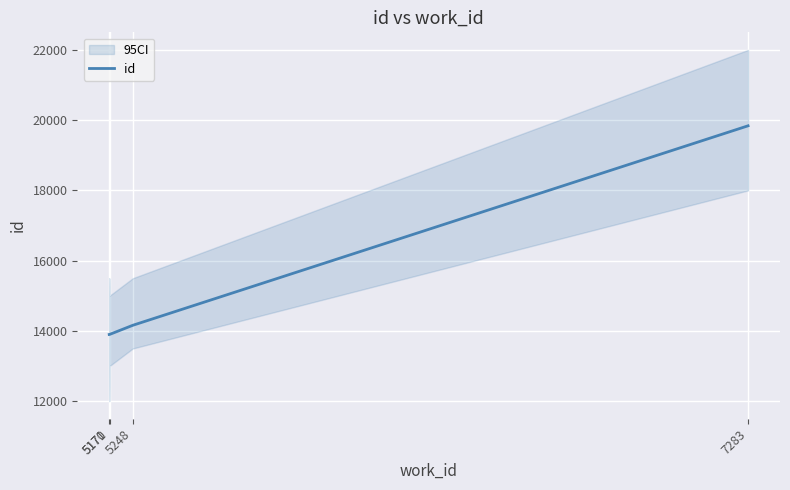

Where is the data nearest to the value 16868?

5248